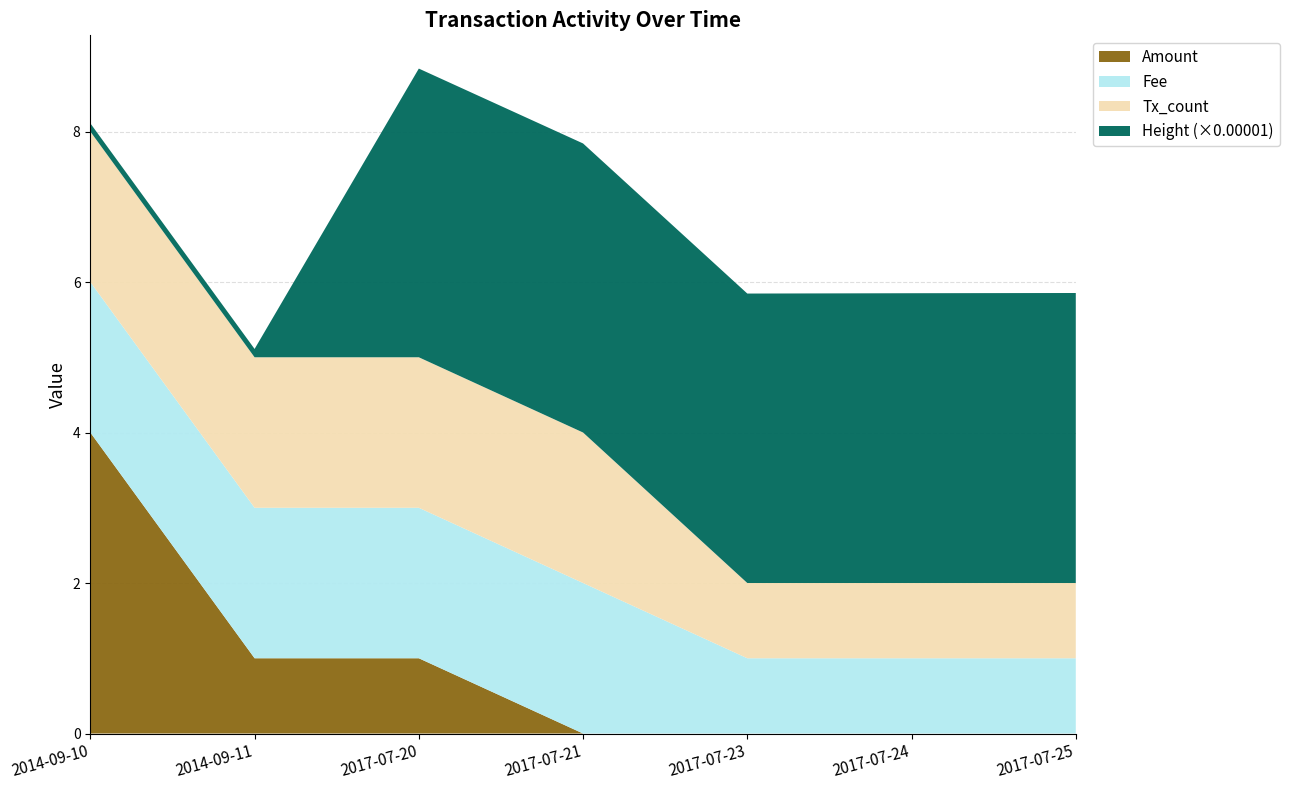

Reading right to left, transcribe all the data shown in this chart.

Amount: 0	0	0	0	1	1	4
Fee: 1	1	1	2	2	2	2
Height_scaled: 385417	385109	384671	384137	383651	11053	10884
Tx_count: 1	1	1	2	2	2	2